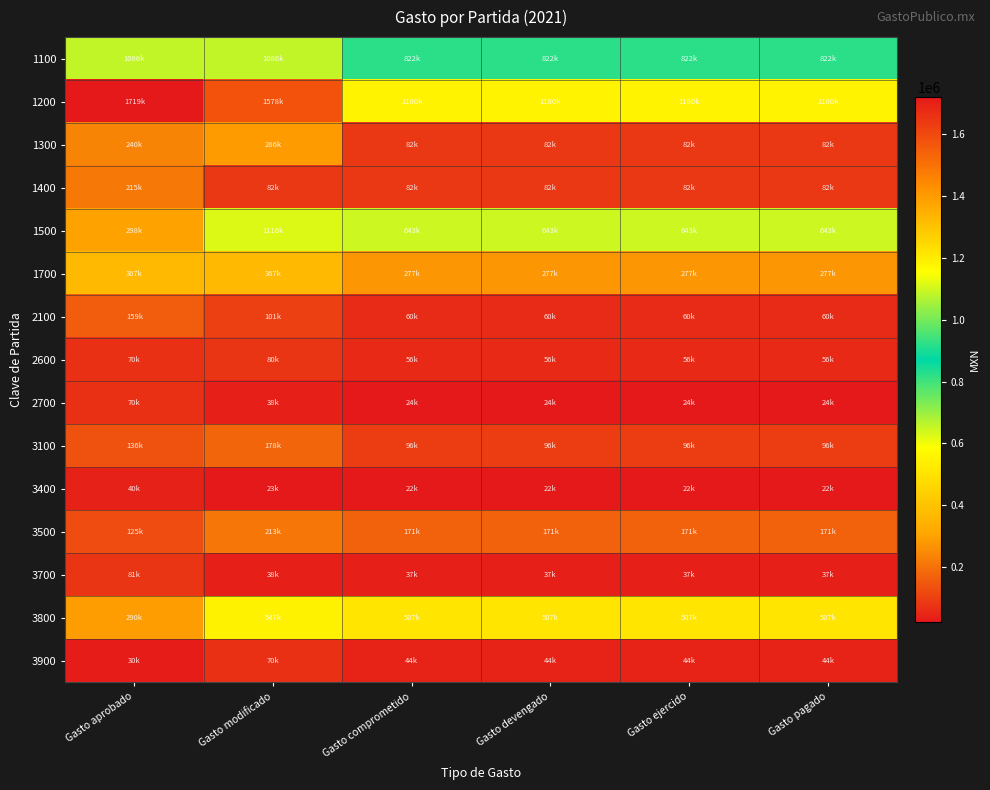

At how many categories does at least one series exceed 1039250?

6